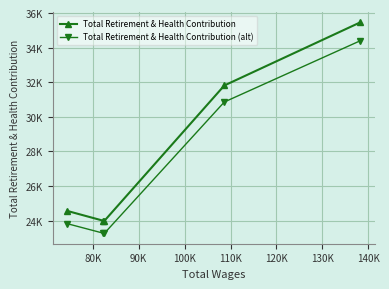

What are all the series names shown in the legend?

Total Retirement & Health Contribution, Total Retirement & Health Contribution (alt)